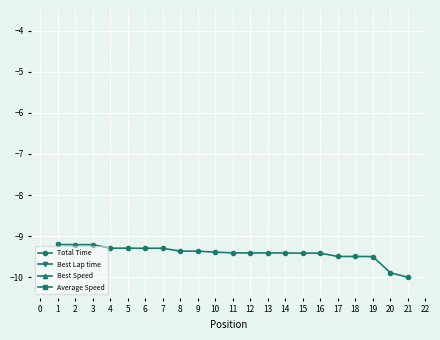

What is the minimum value for Total Time?

-10.0